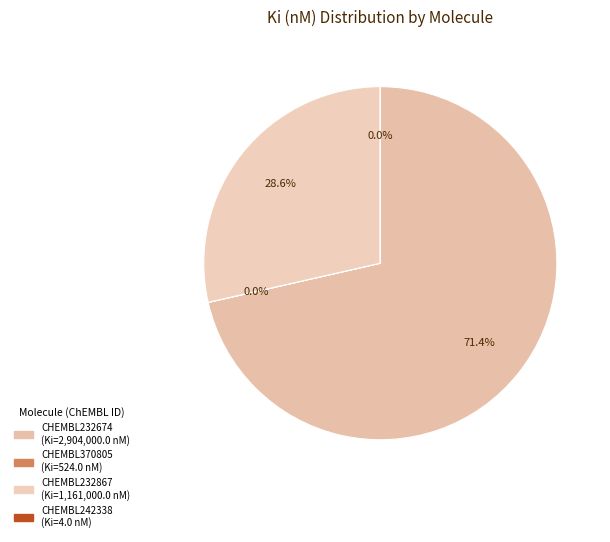

What is the change in value from CHEMBL370805 to CHEMBL242338?

-520